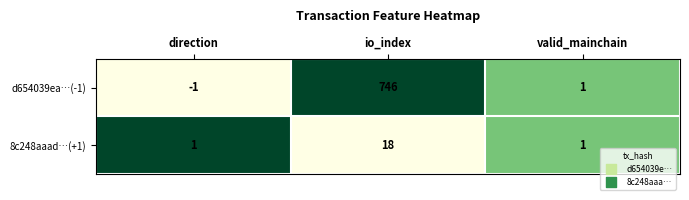

The value of d654039ea…(-1) at valid_mainchain is 2. True or false?

False